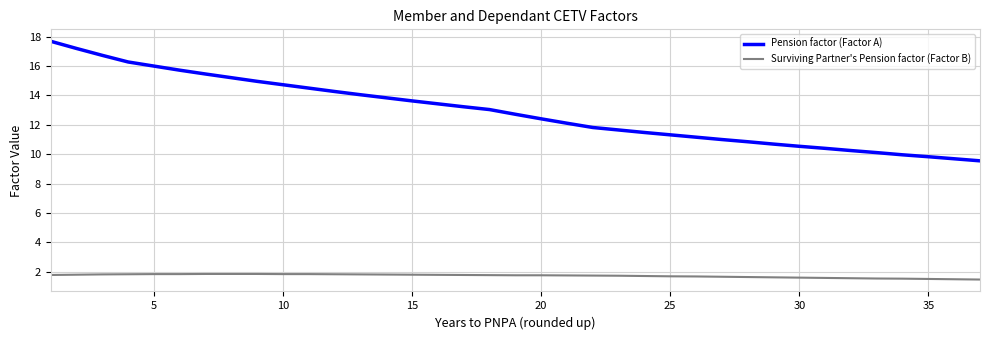

Which series has the largest range (max minus min)?

Pension factor (Factor A)